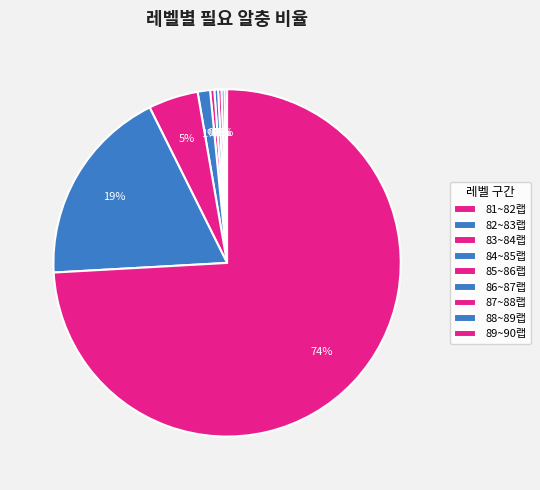

How many segments does this pie chart have?

9